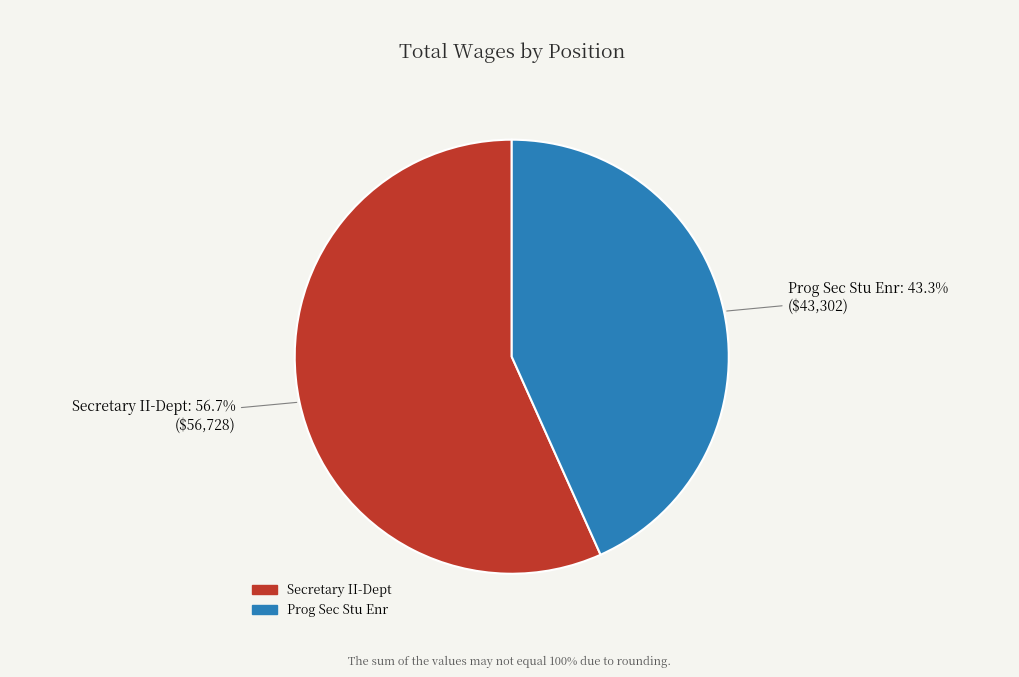

What is the majority slice?

Secretary II-Dept